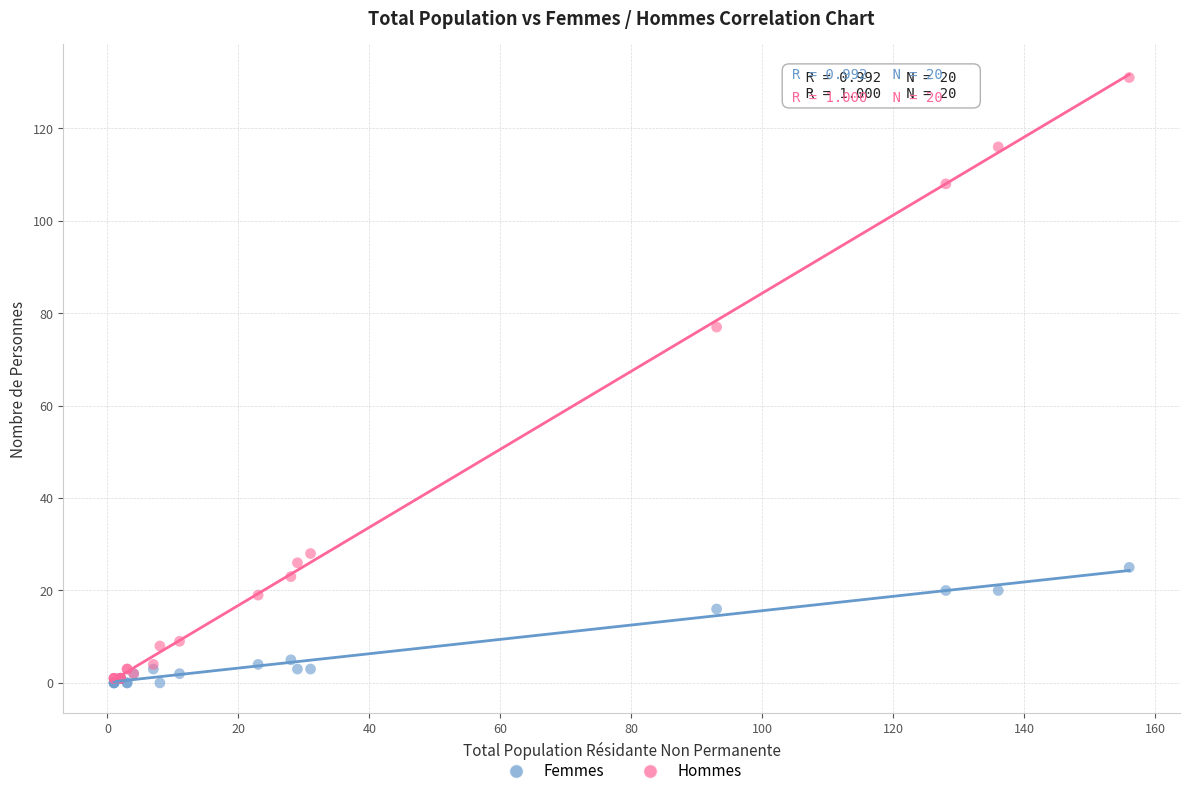

Across all series, what Y value is closest to 65?

77